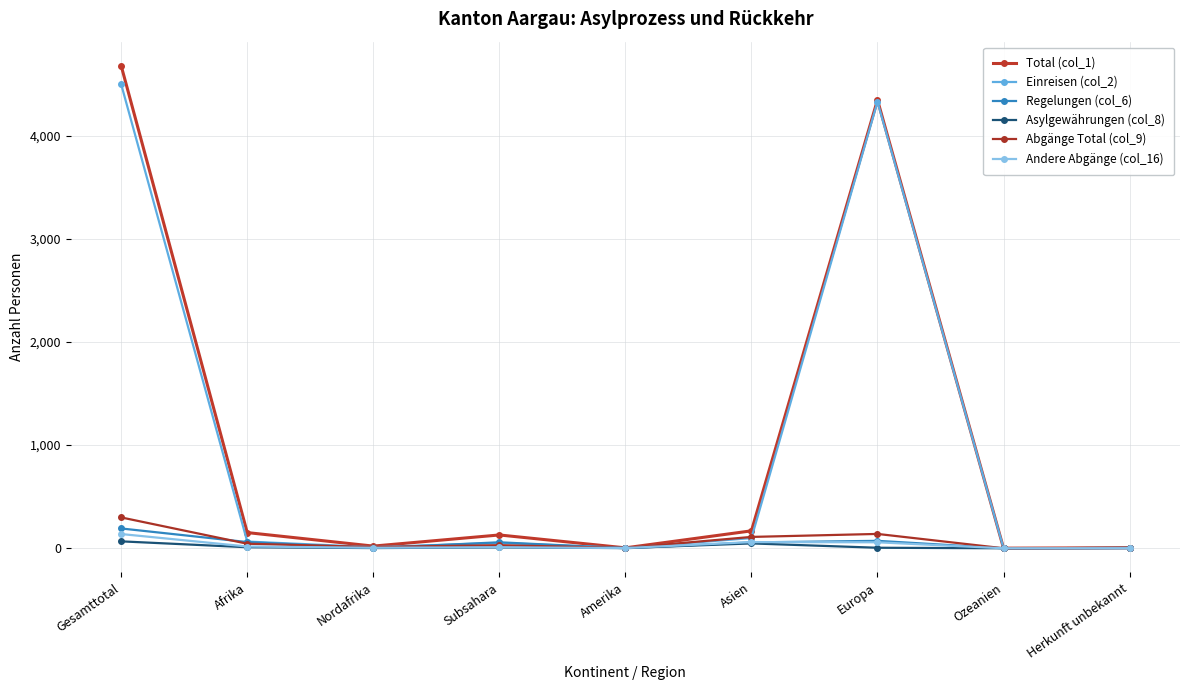

What is the sum of the Asylgewährungen (col_8) values at Amerika and Gesamttotal?

69